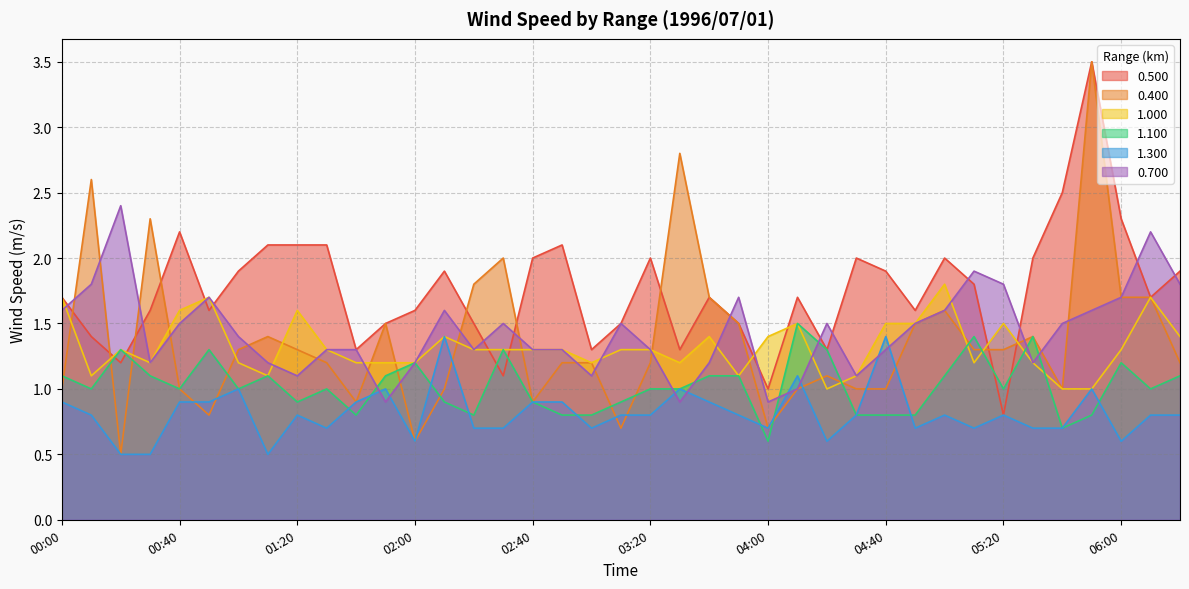

Is it true that 0.500 equals 1.1 at 00:50?

False